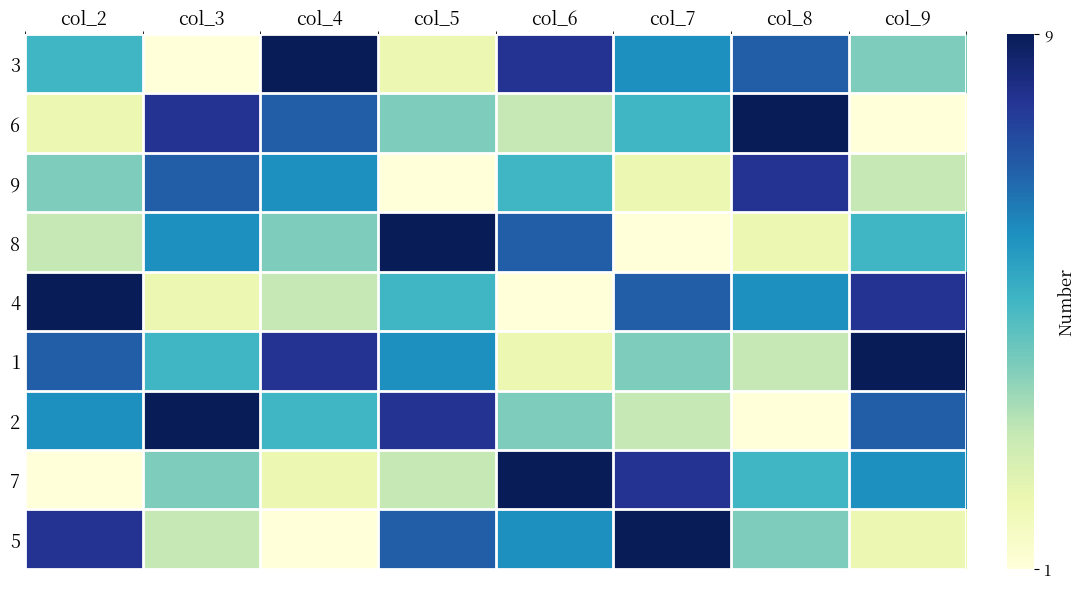

What is the total value across all series at col_6?

45